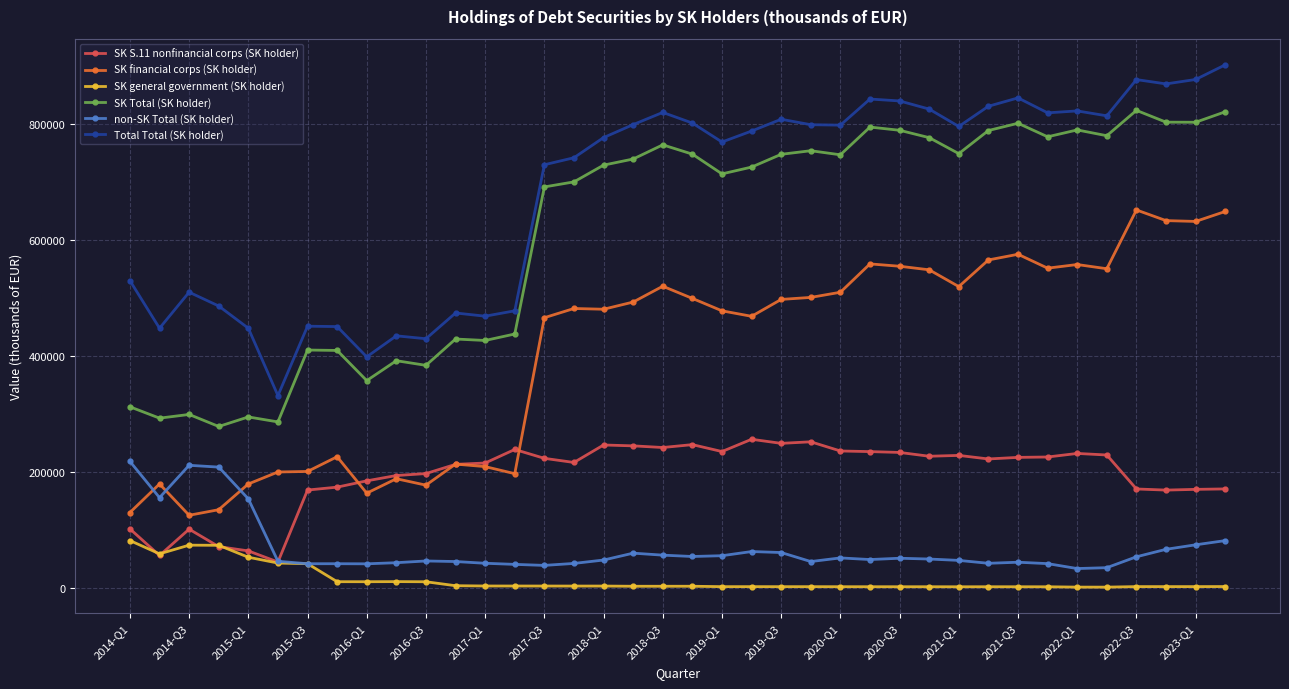

What is the value of the SK financial corps (SK holder) point at the 38th from the left?

648410.4